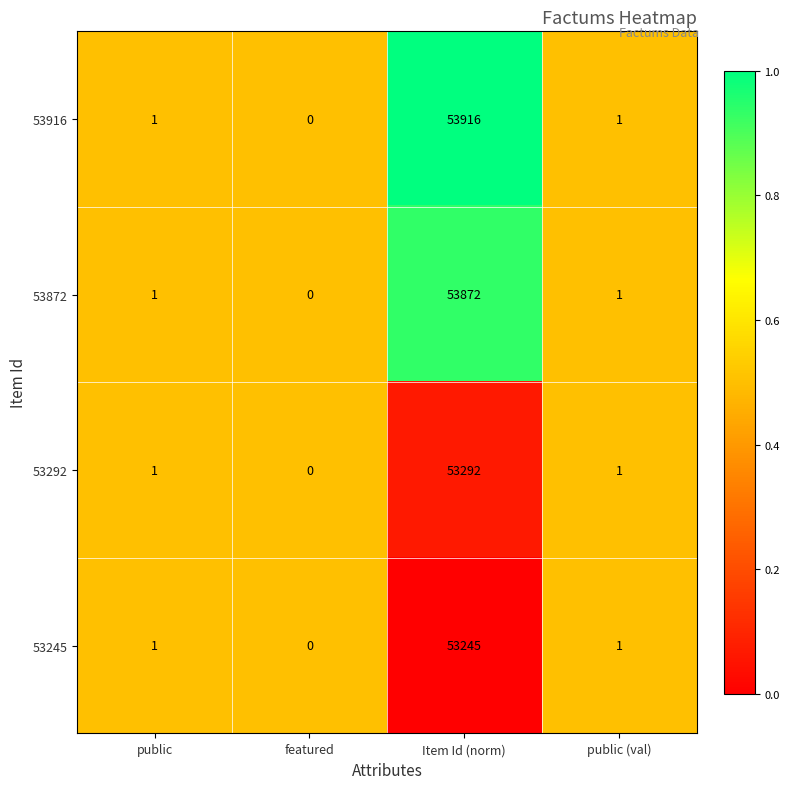

Rank the series by their maximum value, from highest to lowest.

53916, 53872, 53292, 53245